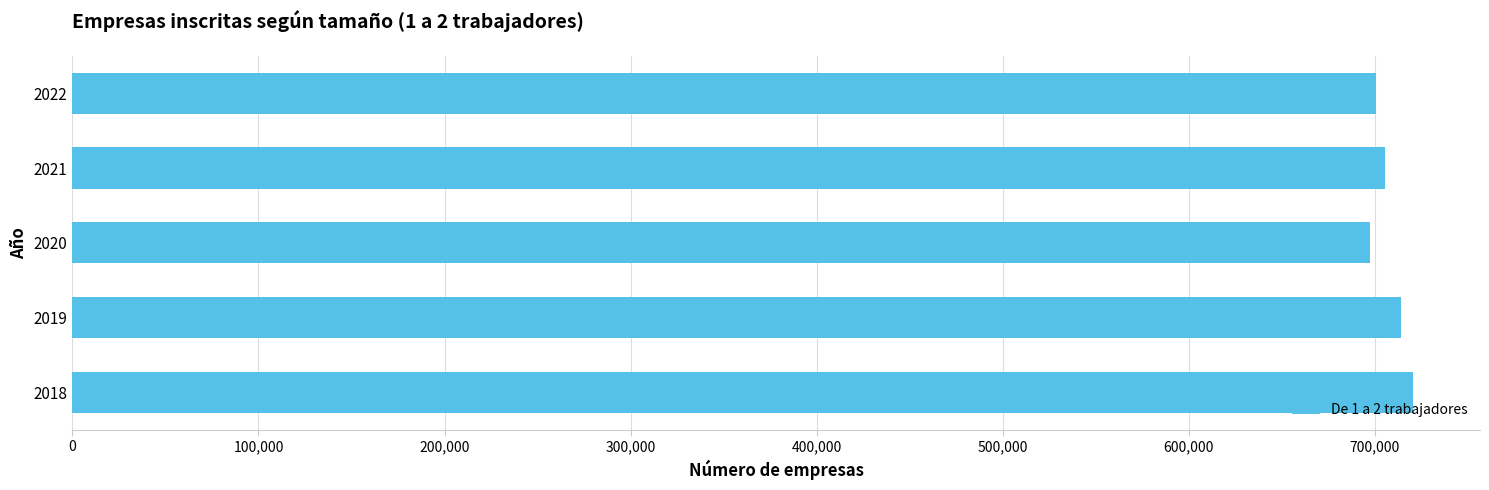

Is it true that the value at 2020 is 697528?

True